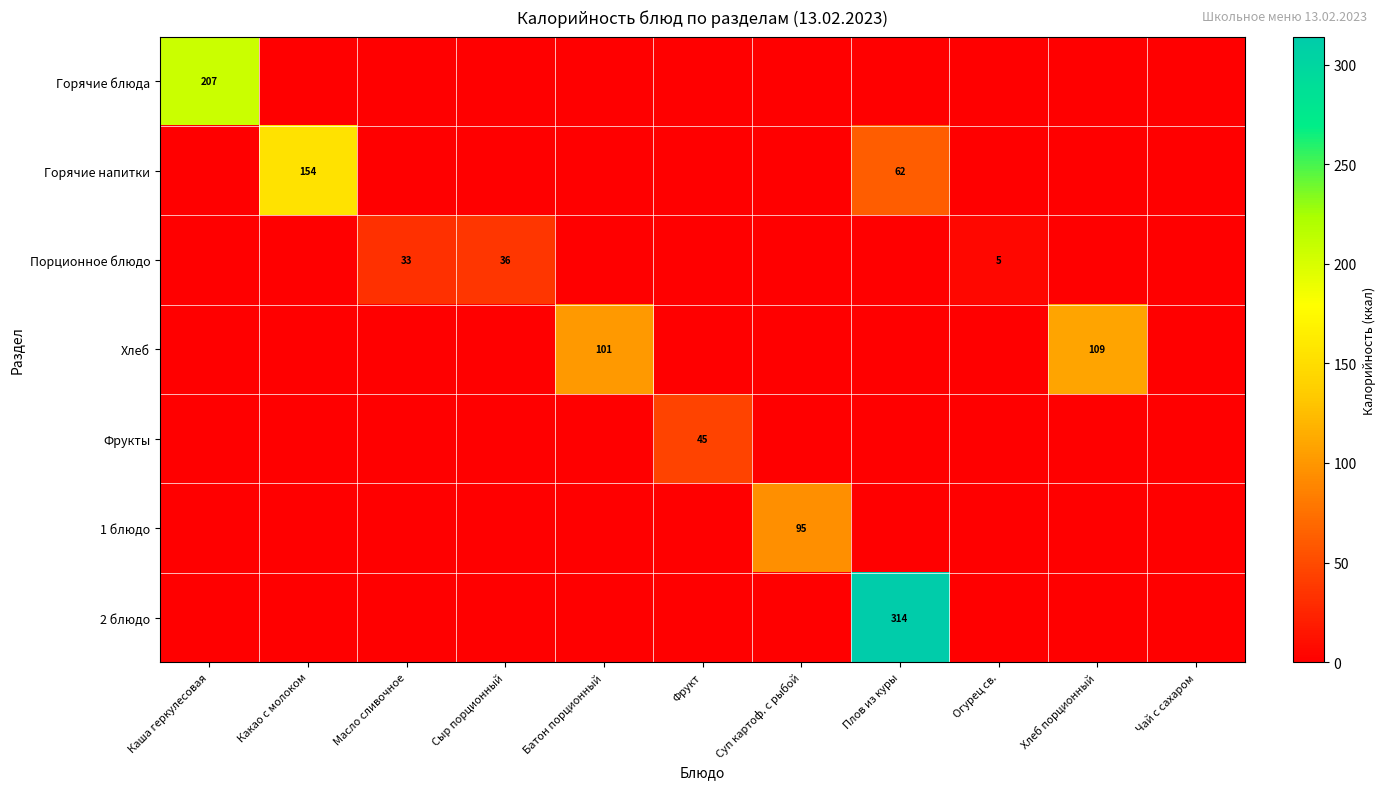

The Порционное блюдо series shows 36 at Сыр порционный. True or false?

True